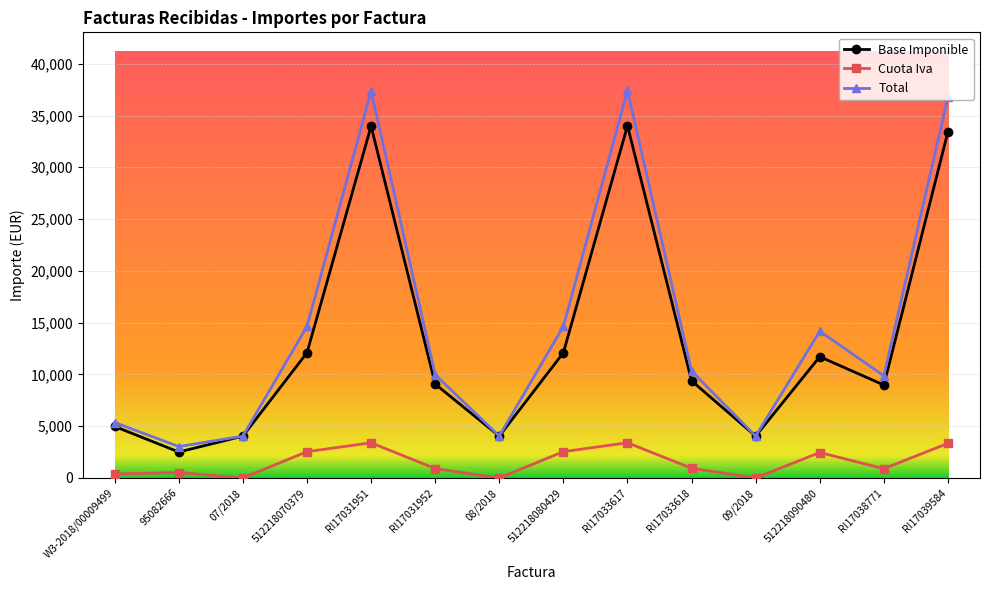

True or false: Cuota Iva and Total cross at least once.

False